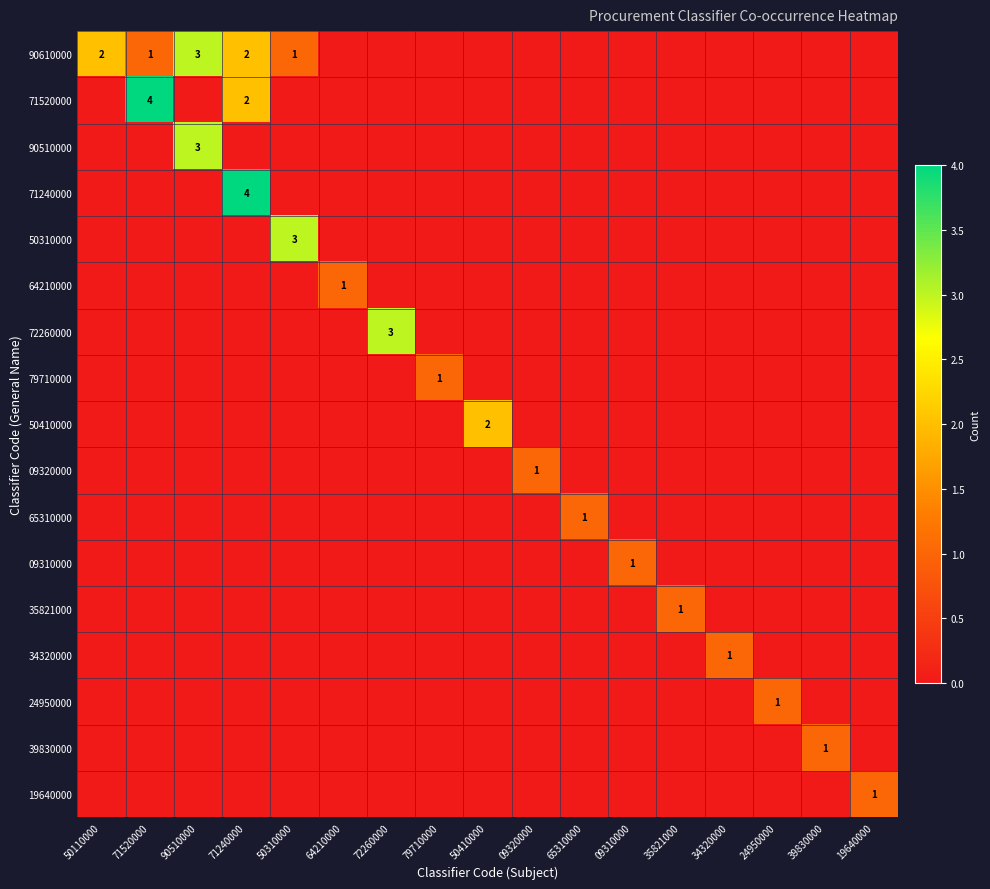

Rank the categories by 19640000 value from highest to lowest.

19640000, 50110000, 71520000, 90510000, 71240000, 50310000, 64210000, 72260000, 79710000, 50410000, 09320000, 65310000, 09310000, 35821000, 34320000, 24950000, 39830000